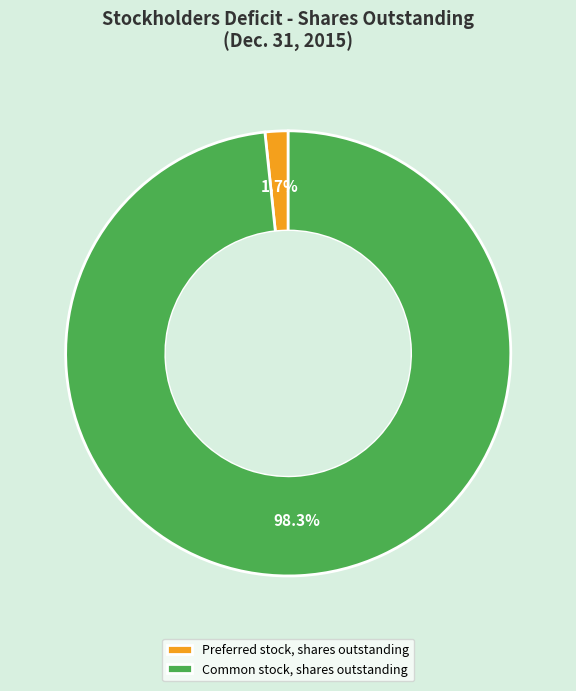

Do Common stock, shares outstanding and Preferred stock, shares outstanding together represent more than half of the pie?

Yes